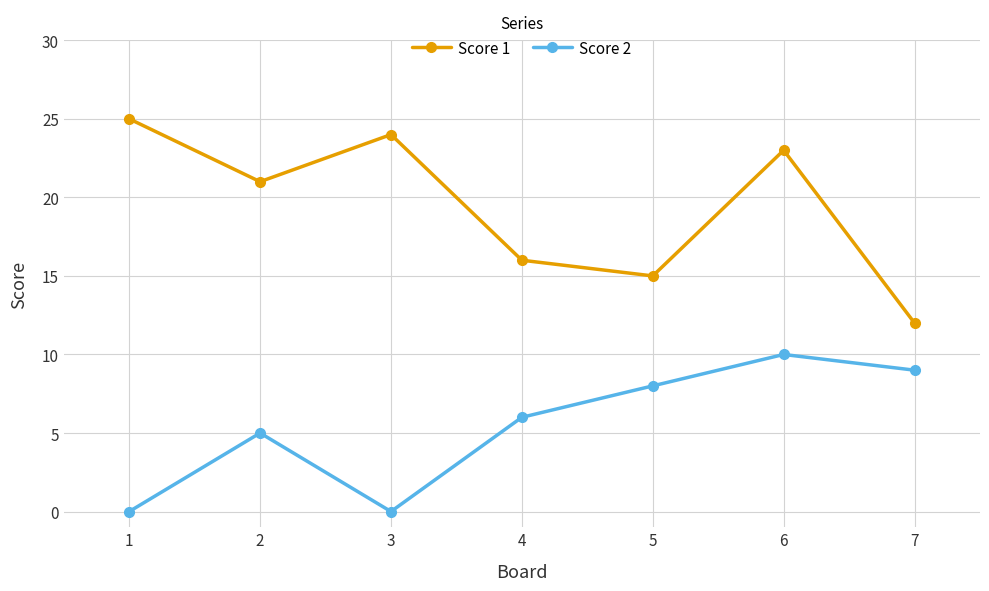

What is the greatest value displayed?

25